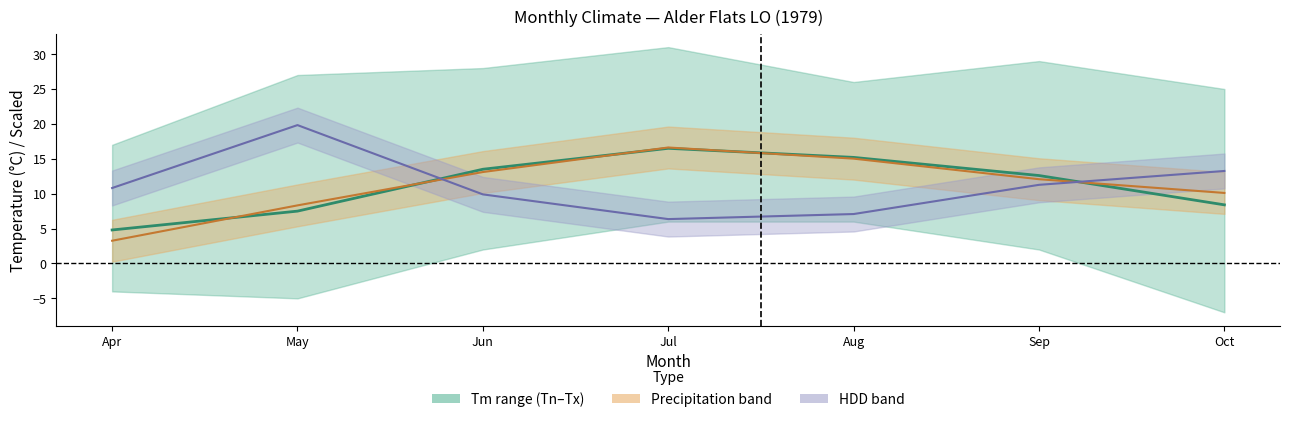

Which label corresponds to the largest value in the chart?

May